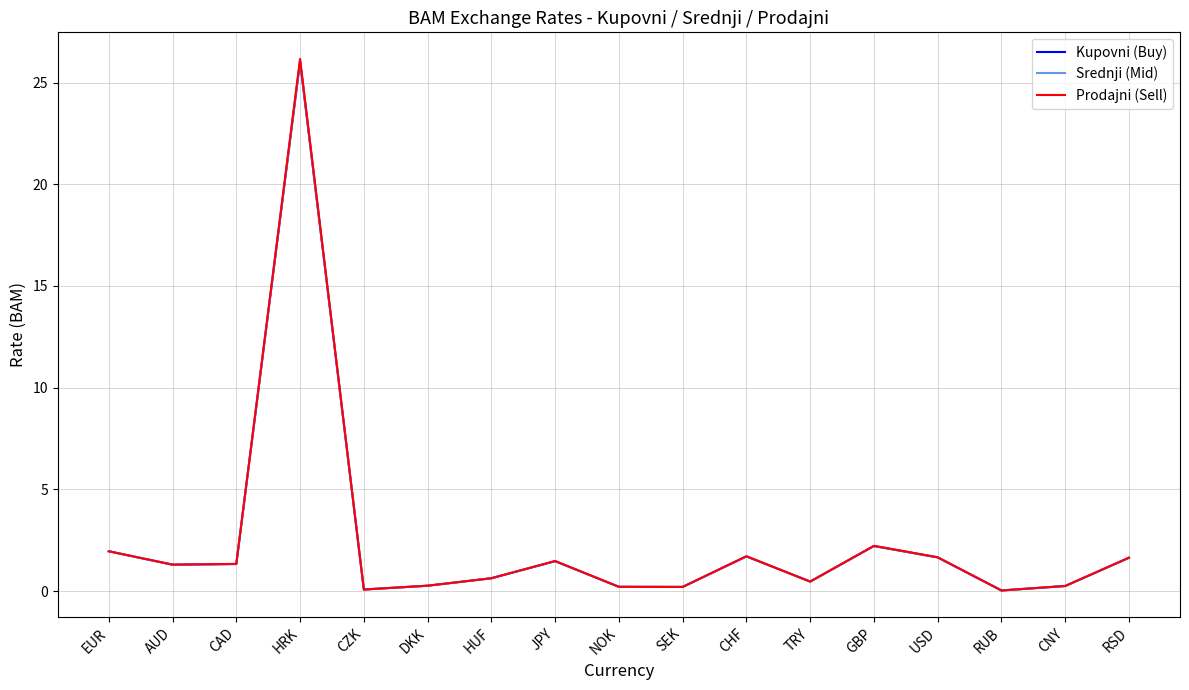

Rank the series by their average value, from highest to lowest.

Prodajni (Sell), Srednji (Mid), Kupovni (Buy)